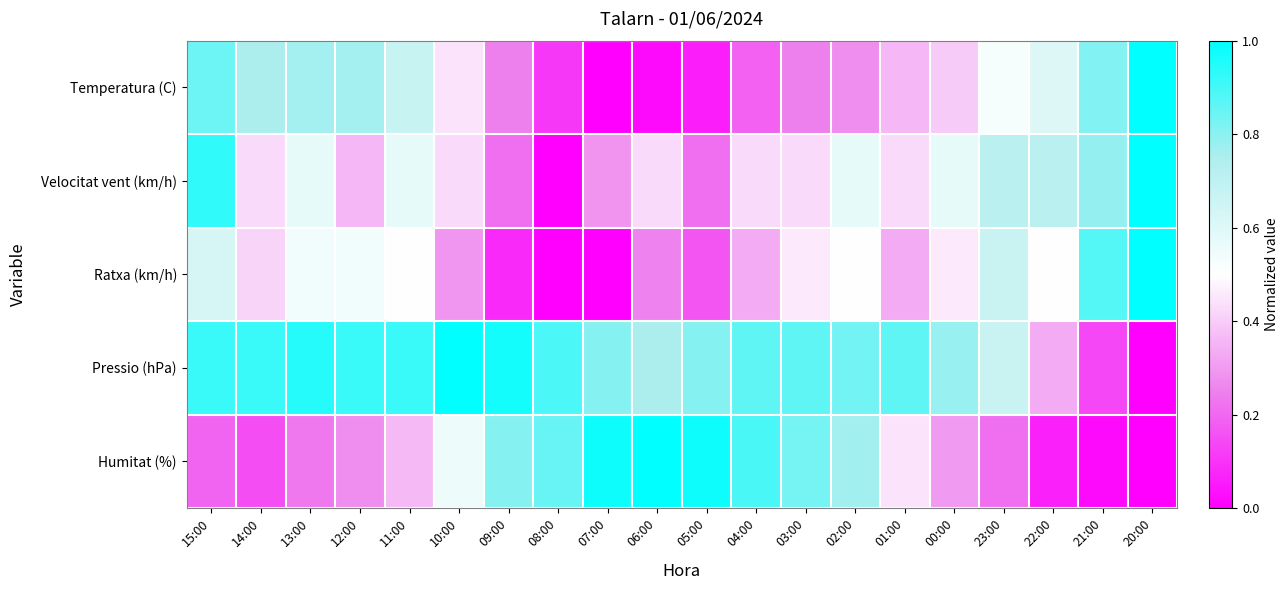

What is the spread (max minus min) of values at 15:00?

0.7